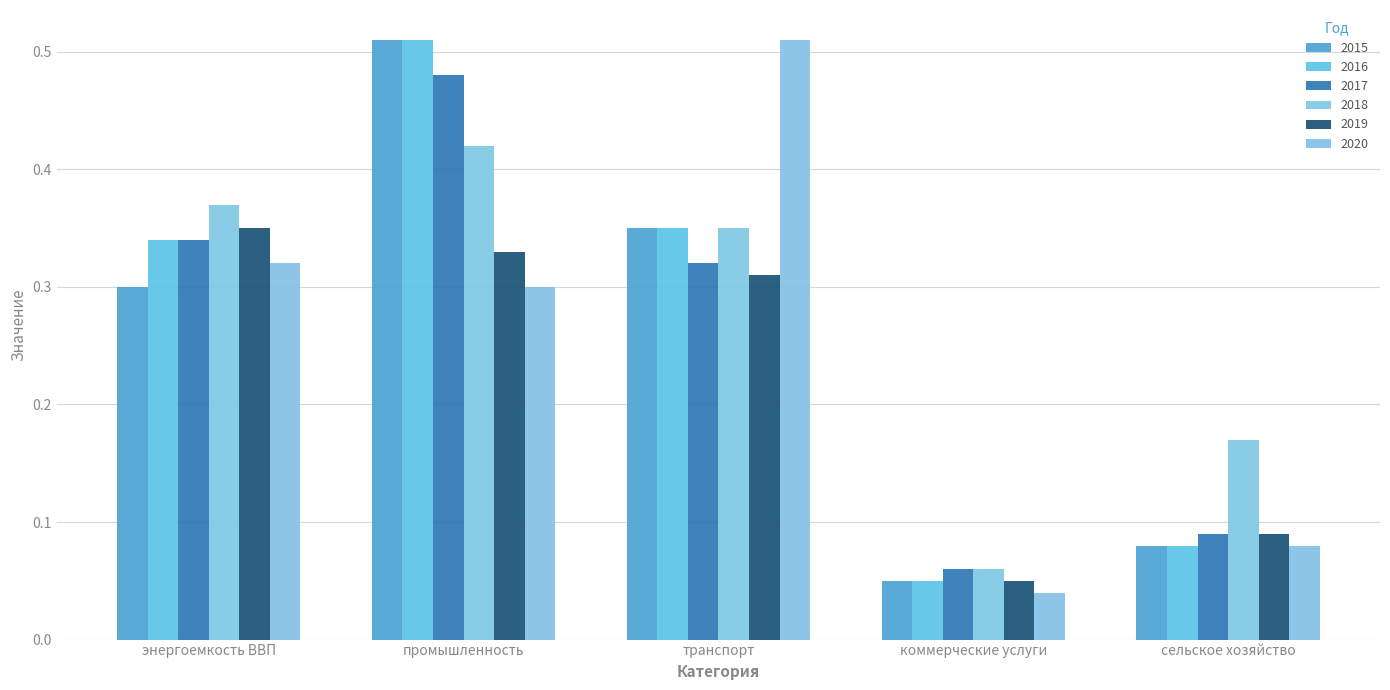

What are all the series names shown in the legend?

2015, 2016, 2017, 2018, 2019, 2020